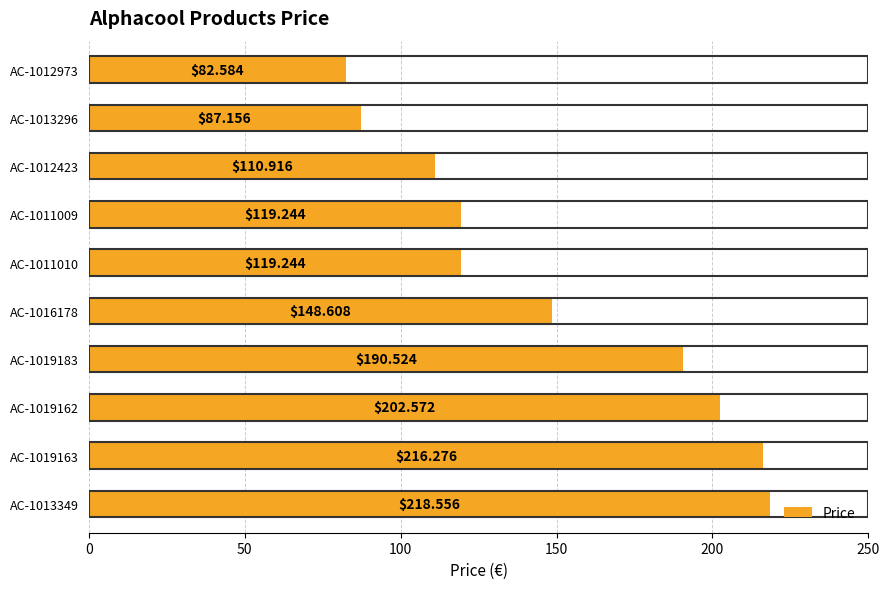

How many distinct data groups are displayed?

1